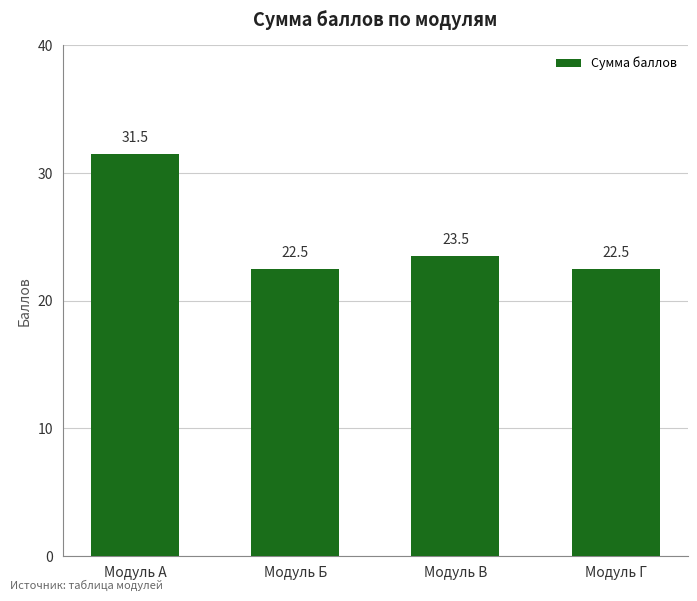

The value at Модуль Б is 22.5. True or false?

True